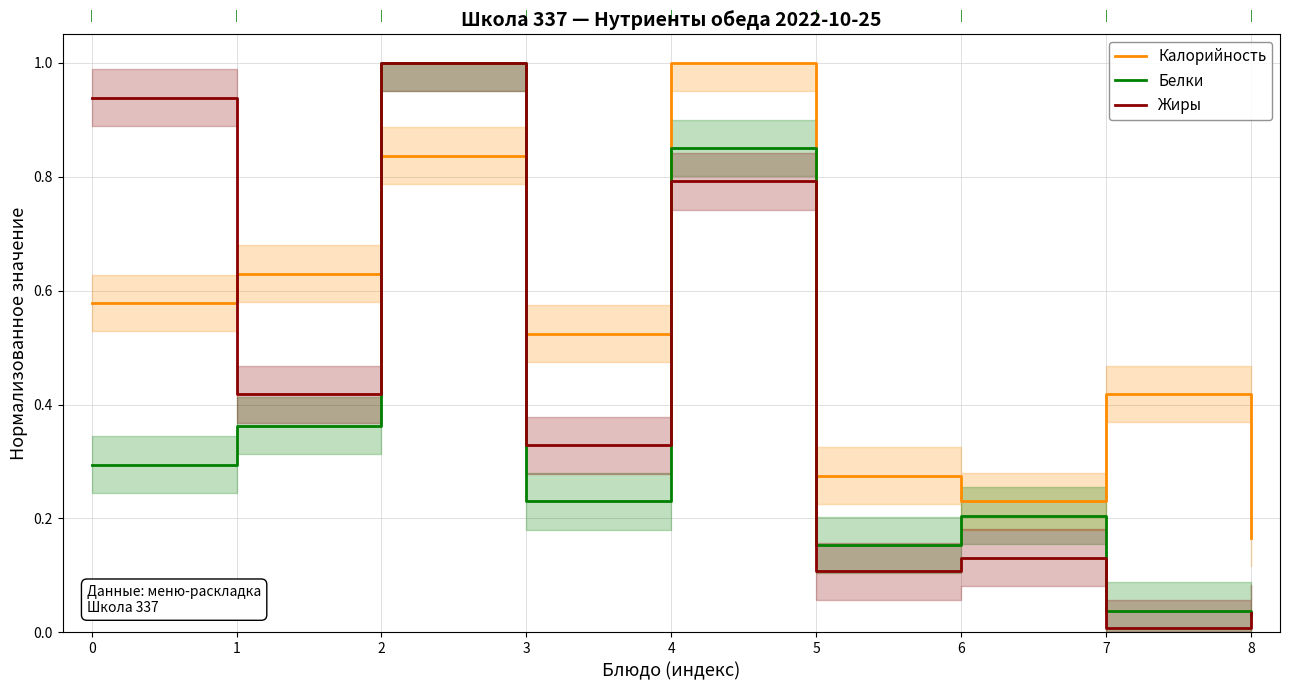

What is the total value across all series at 2?

2.8